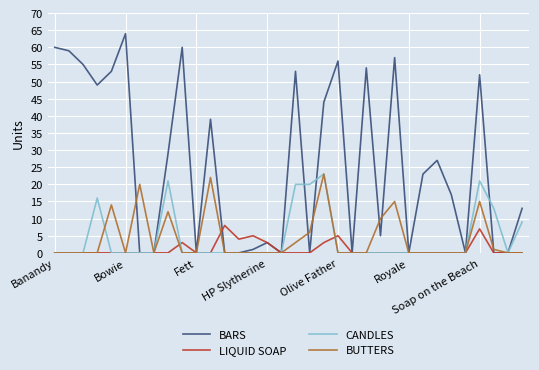

In LIQUID SOAP, how many points are higher than both neighbors (excluding endpoints)?

5